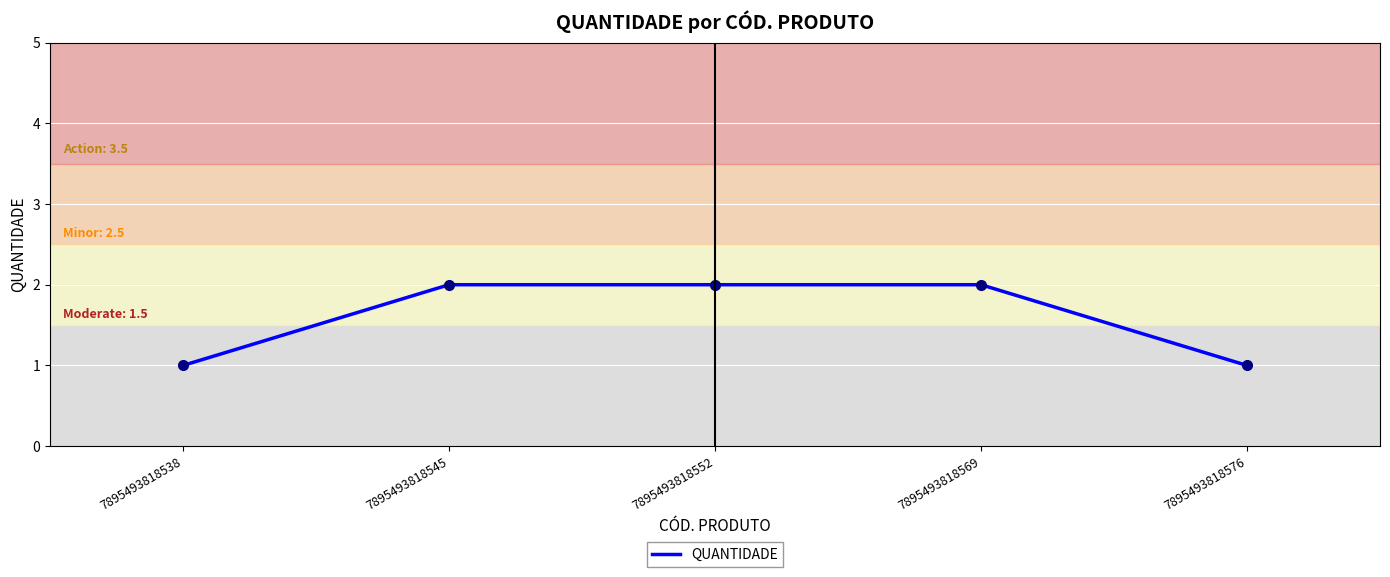

Reading left to right, extract all data points from this chart.

1	2	2	2	1